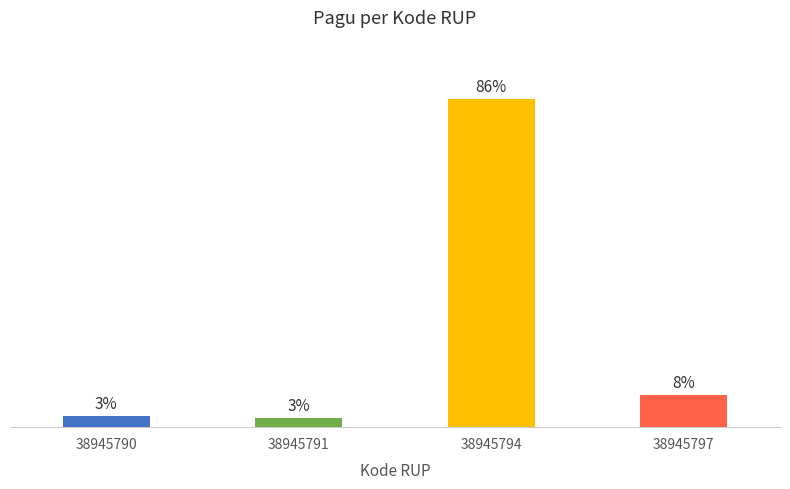

Rank the categories by value from lowest to highest.

38945791, 38945790, 38945797, 38945794